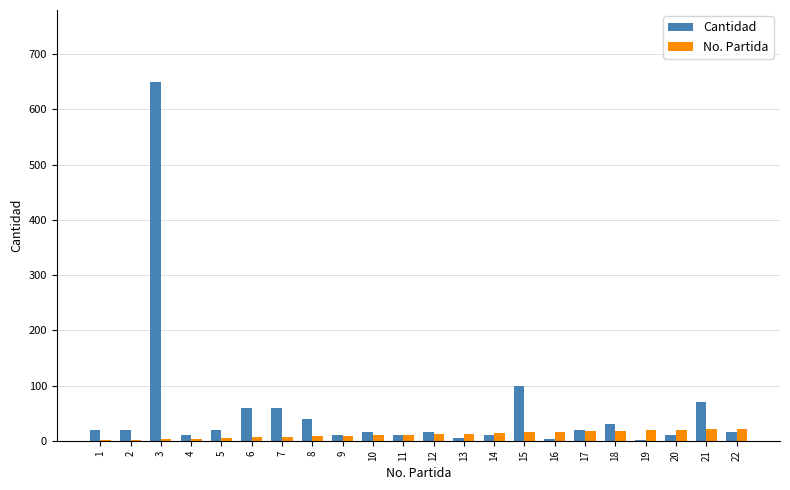

The value of Cantidad at 3 is 650. True or false?

True